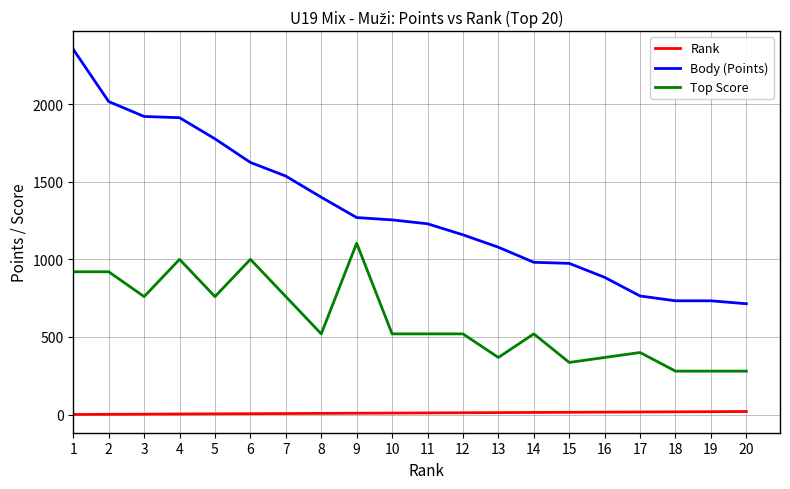

Is it true that Rank equals 10 at 10?

True